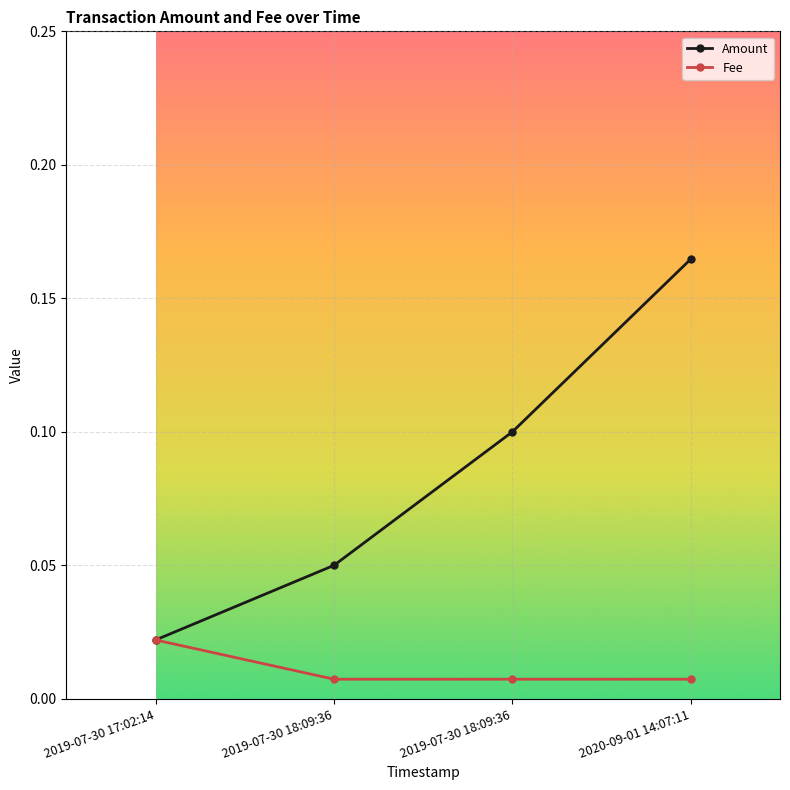

What are all the series names shown in the legend?

Amount, Fee